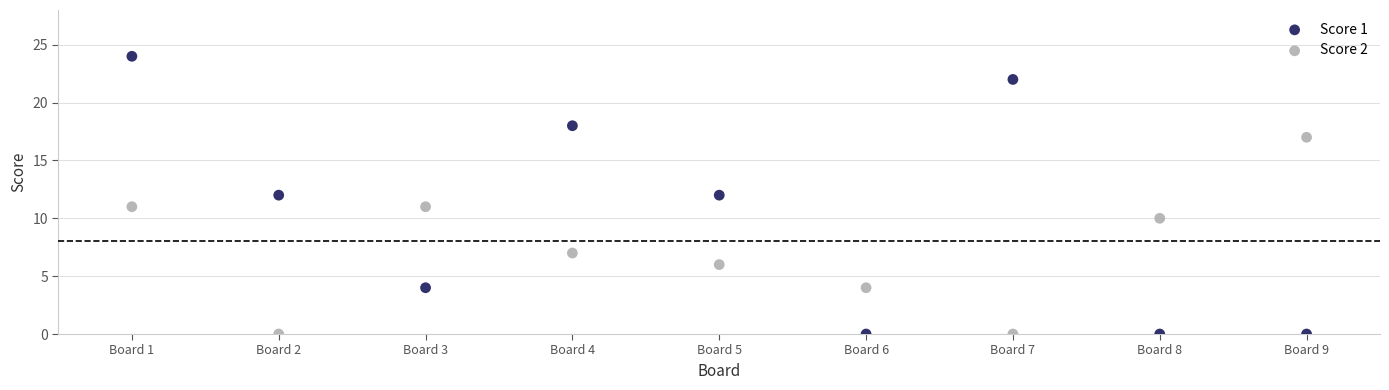

Across all data points, what is the range of Y values (max minus min)?

24